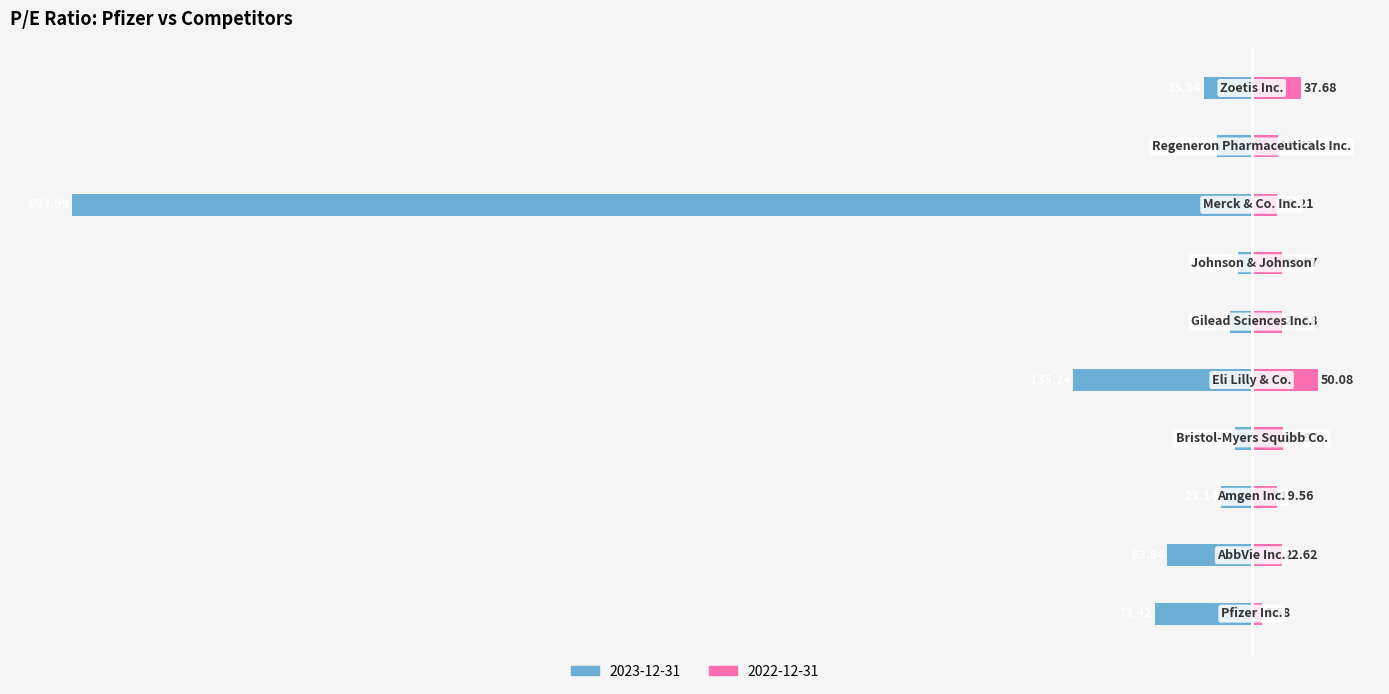

What is the label of the 4th bar from the right?

Johnson & Johnson